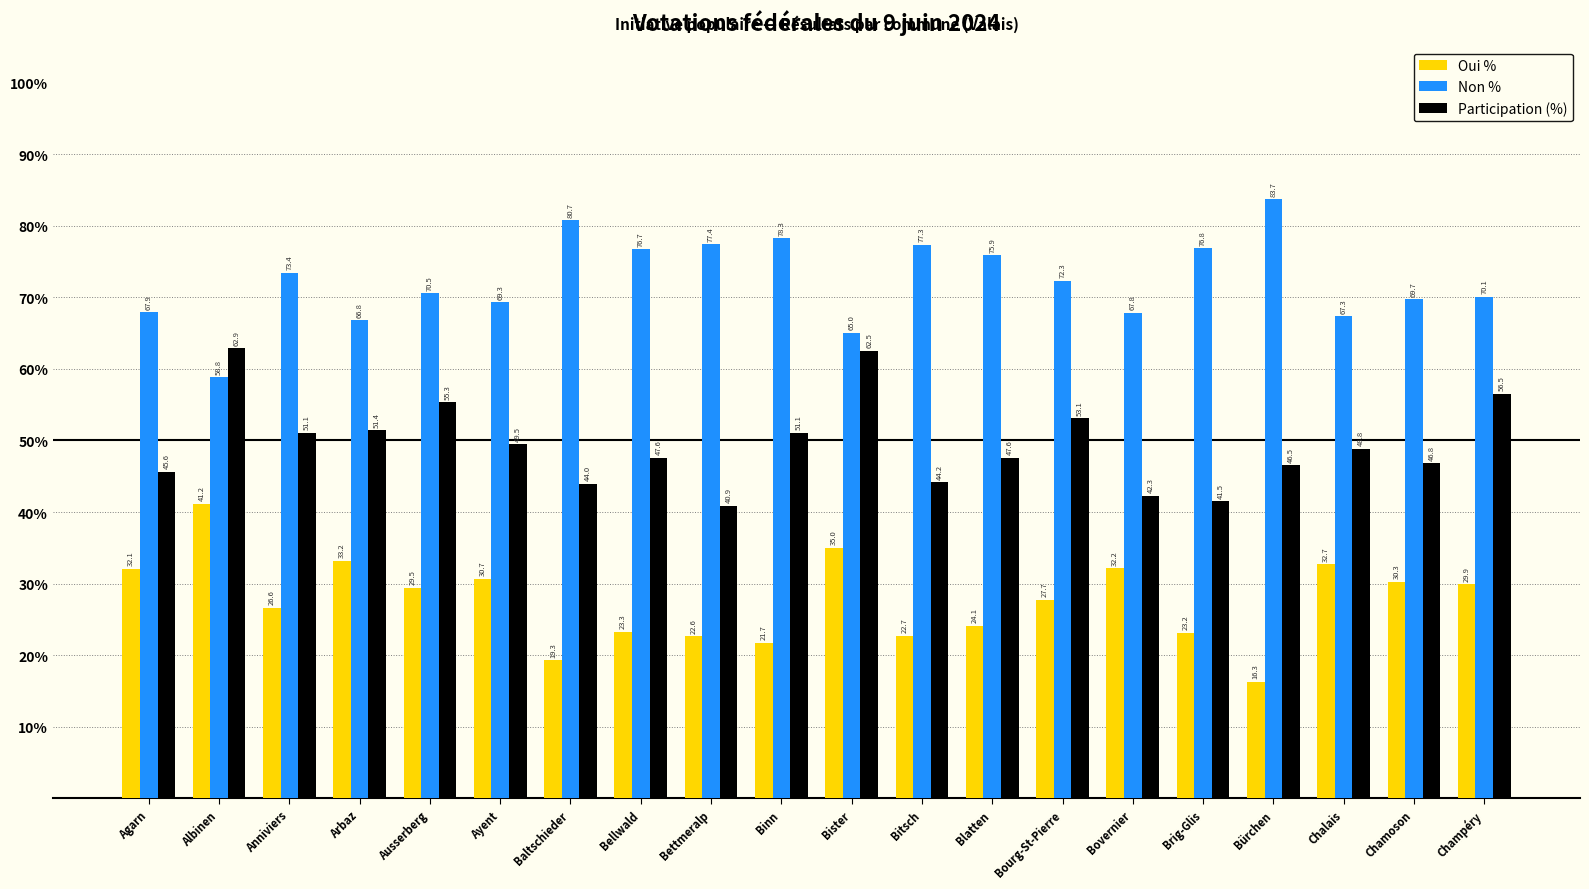

What is the difference between the maximum and minimum values in the Non % series?

24.9